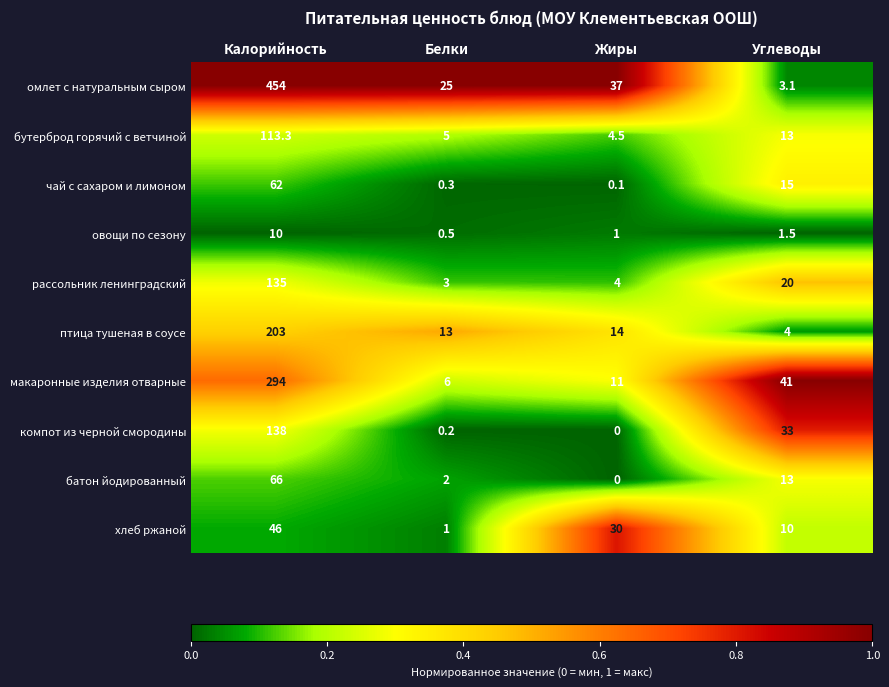

At which category is the sum across all series the highest?

Калорийность